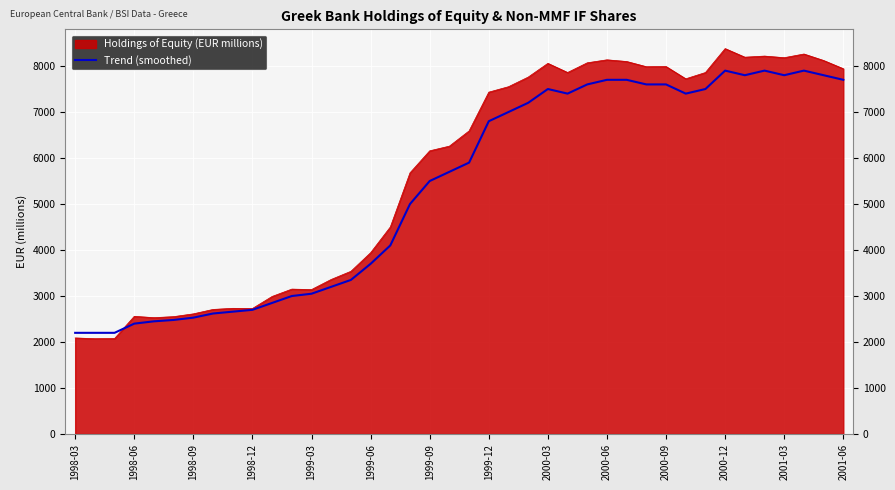

Which series has the largest range (max minus min)?

Holdings of Equity (EUR millions)